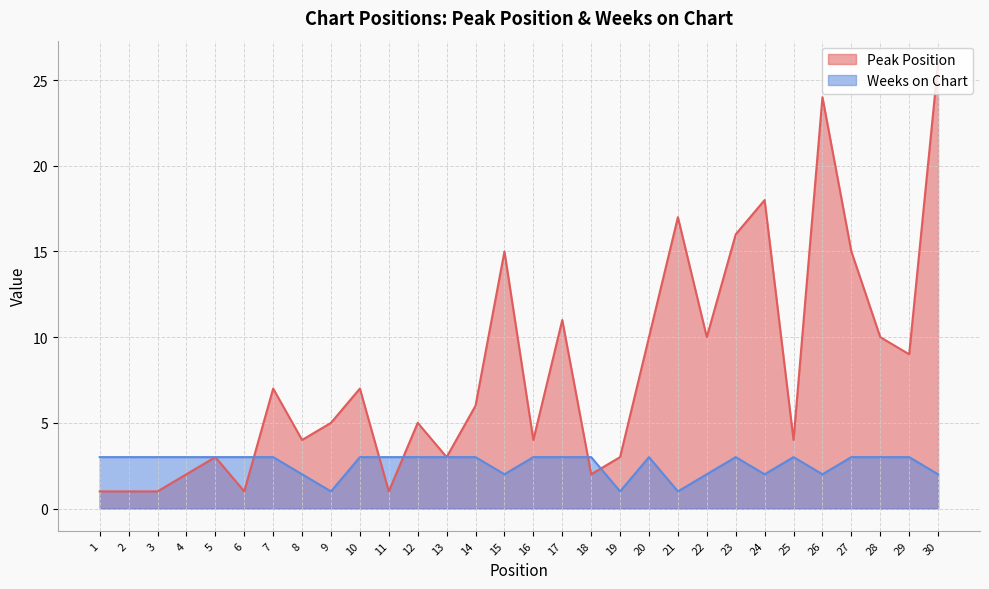

Which has a higher value, 29 or 13?

29